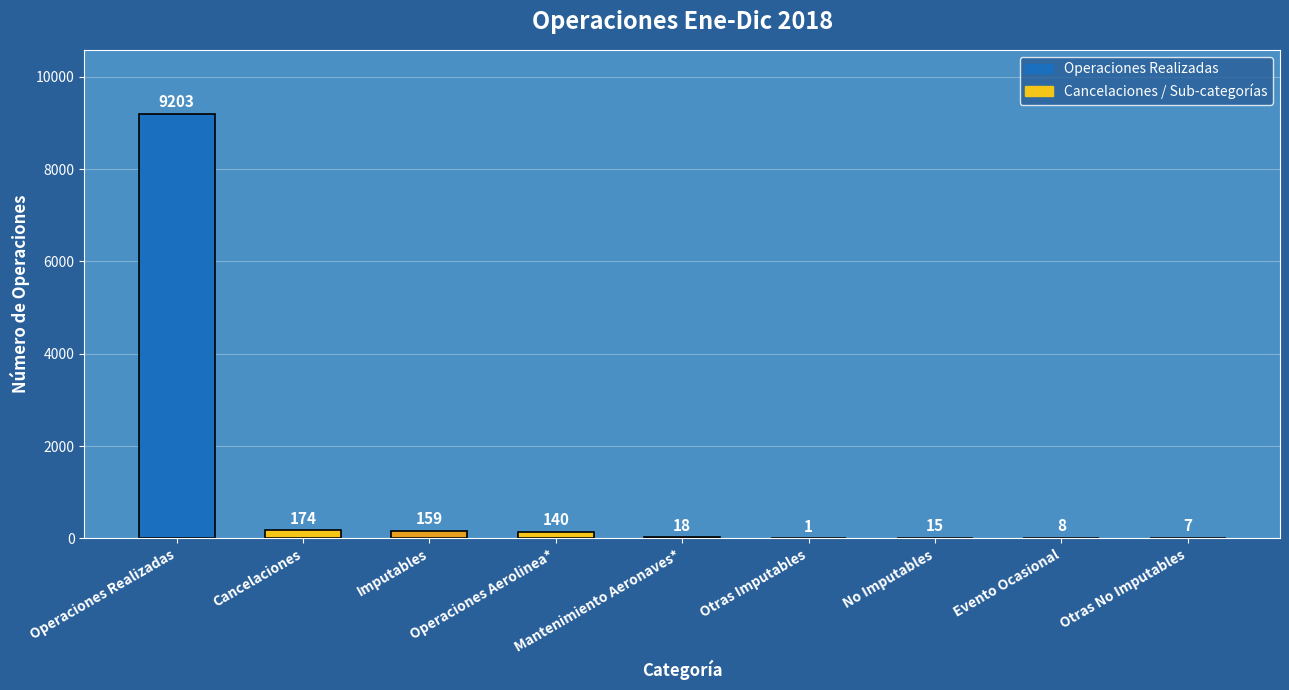

Are the bars grouped side by side (vs. stacked)?

No